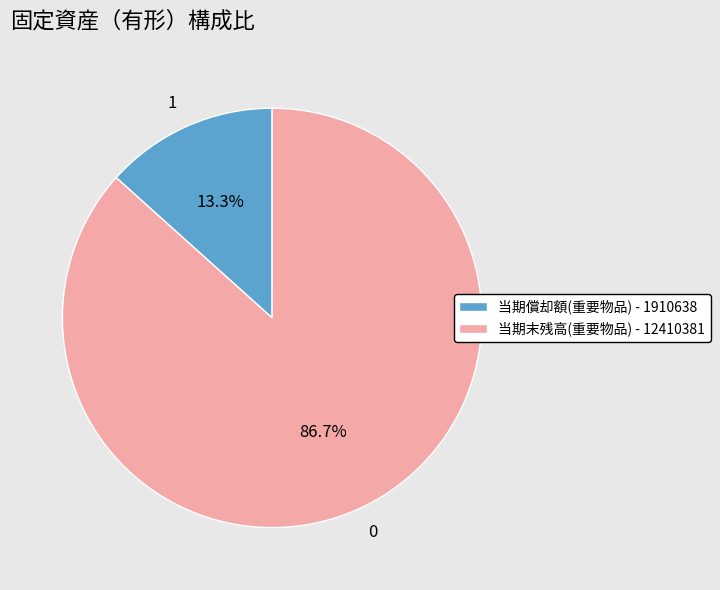

To the nearest percent, what is the difference between the 当期末残高(重要物品) and 当期償却額(重要物品) slice percentages?

73%